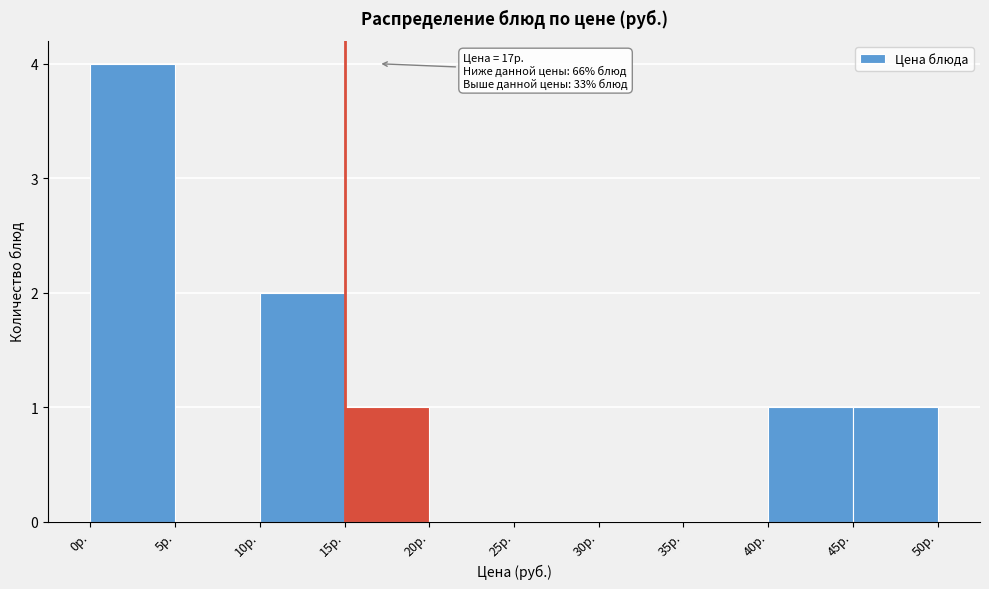

Which range on the x-axis has the tallest bar?

0 to 5